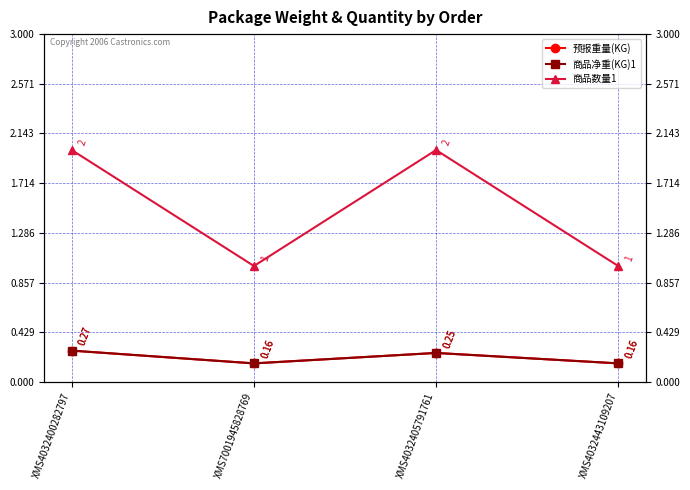

What is the spread (max minus min) of values at XMS4032443109207?

0.8